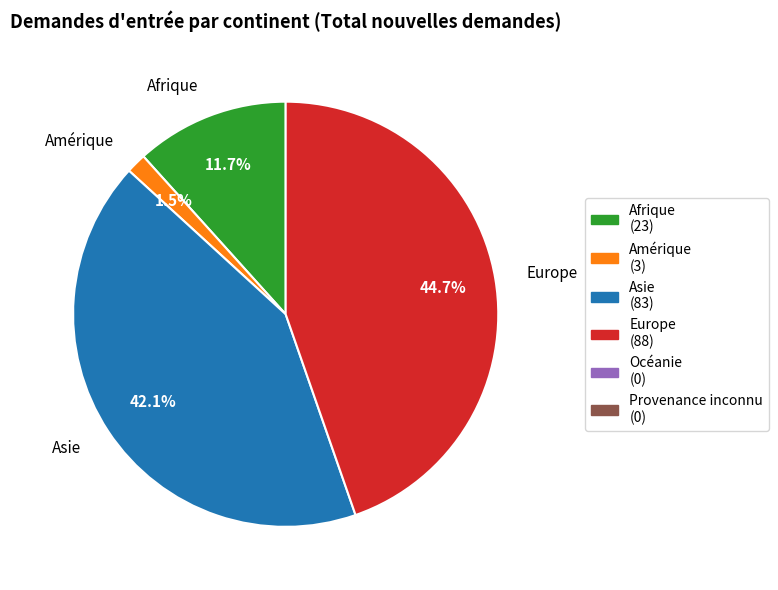

How many segments does this pie chart have?

4